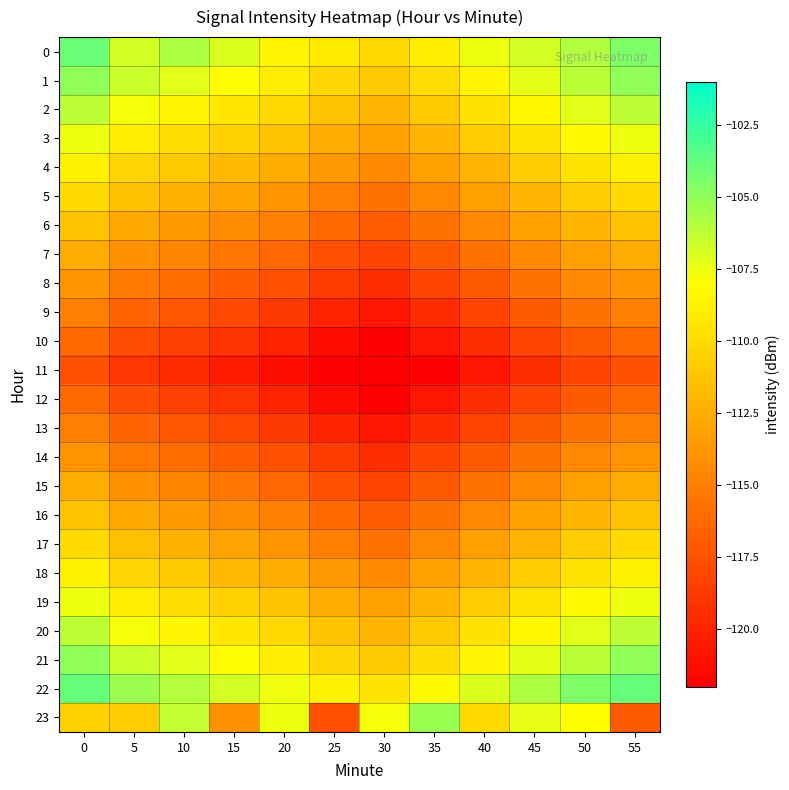

What is the total value across all series at 10?

-2694.8